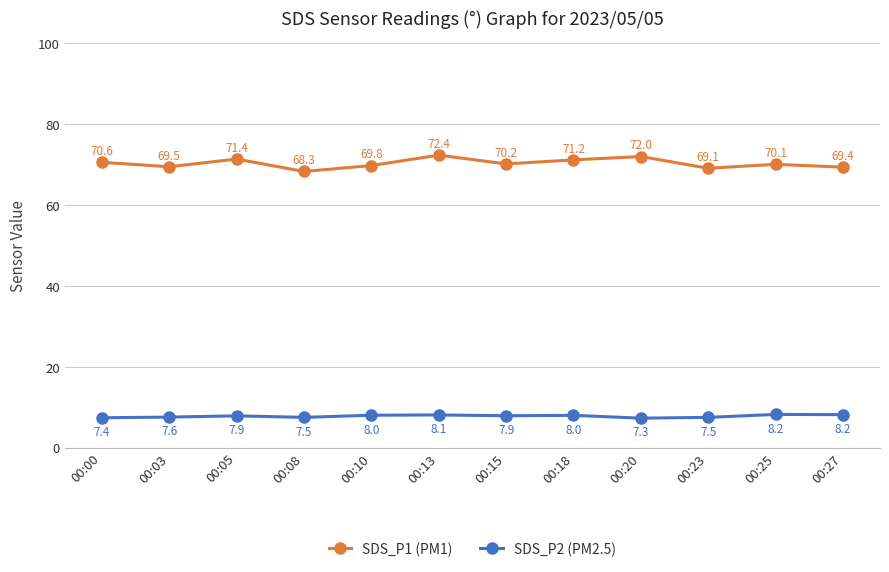

What is the total value across all series at 00:27?

77.6